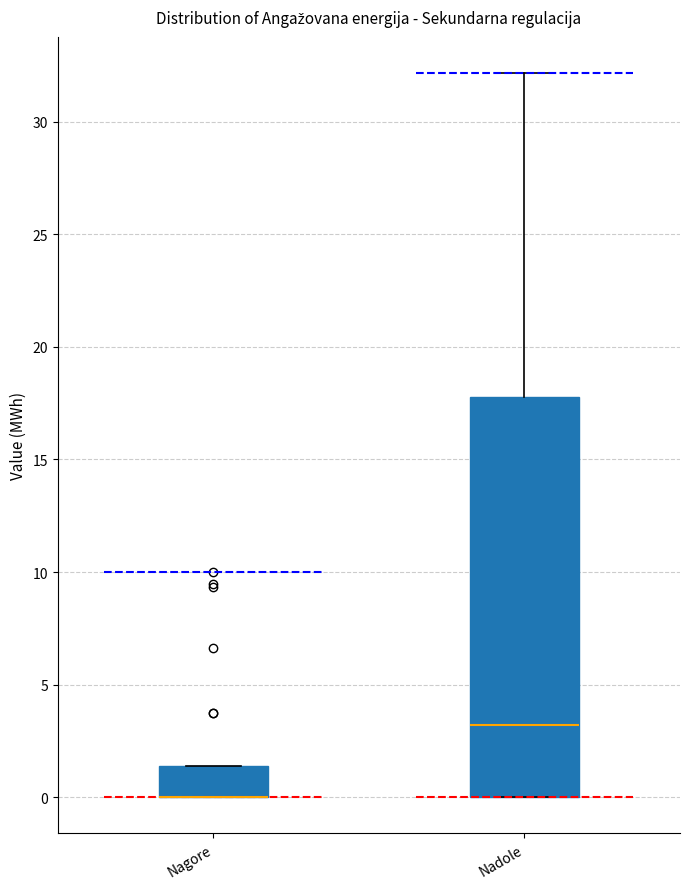

Comparing the boxes themselves (not the whiskers), which one is the tallest?

Nadole